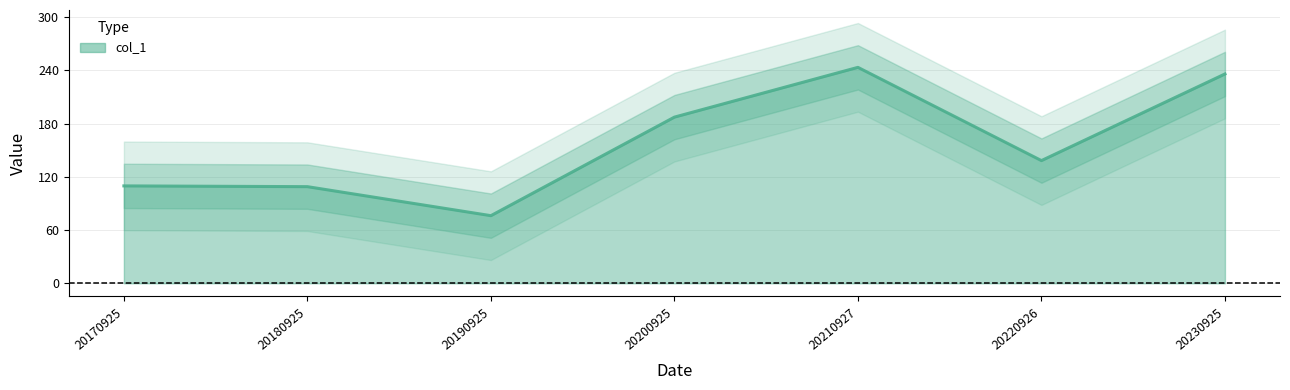

The value at 20230925 is 504. True or false?

False